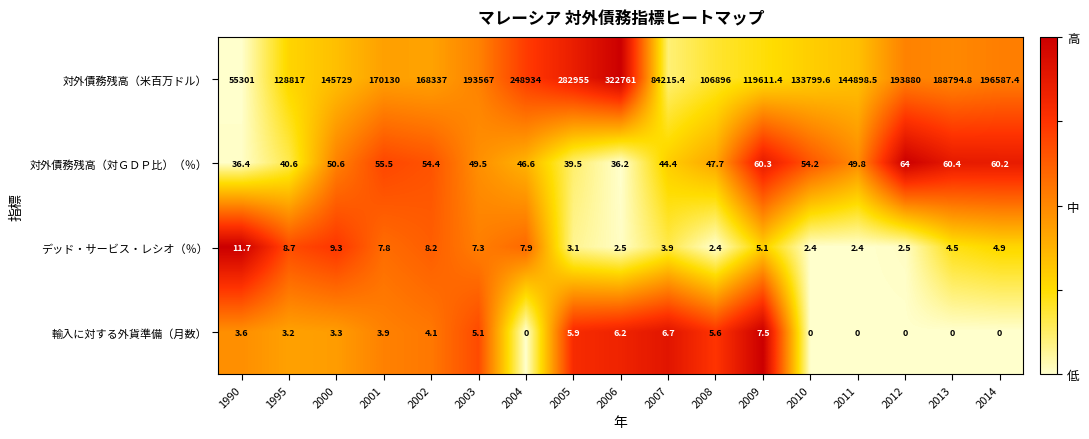

Is it true that 輸入に対する外貨準備（月数） equals 0.0 at 2014?

True